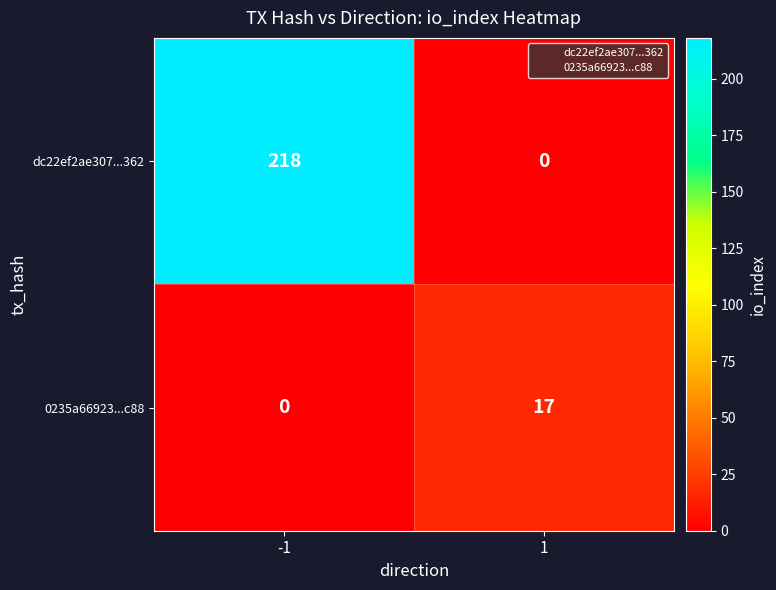

At which category is the sum across all series the highest?

-1